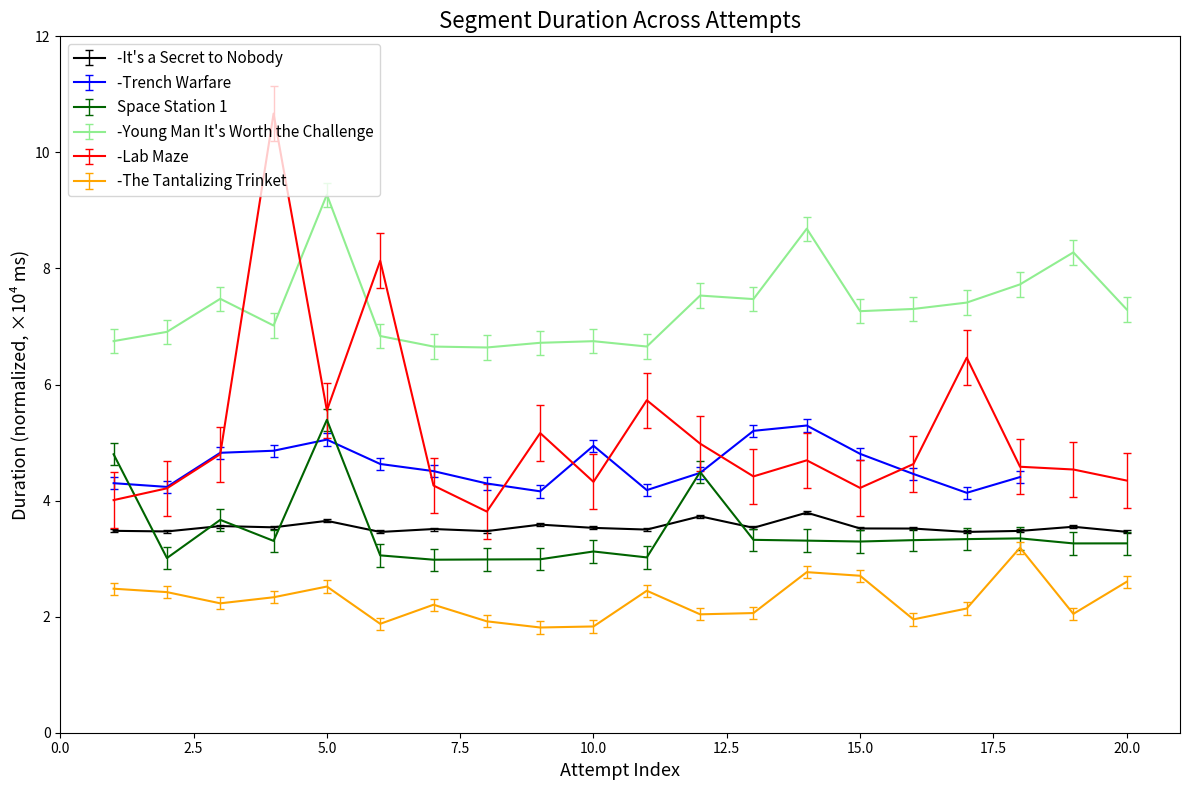

What is the value of the -Lab Maze point at the 8th from the left?

3.8